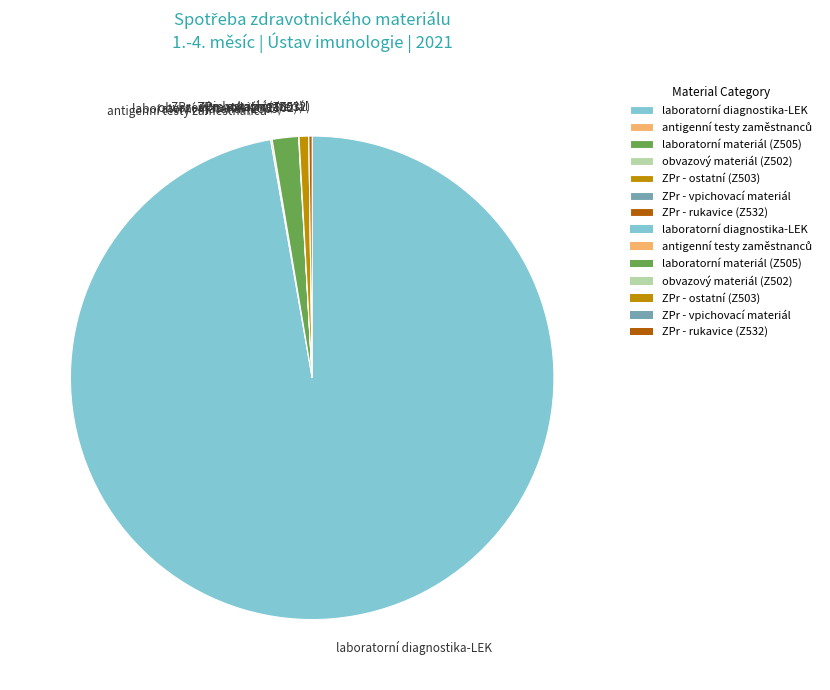

Which slice is the largest?

laboratorní diagnostika-LEK